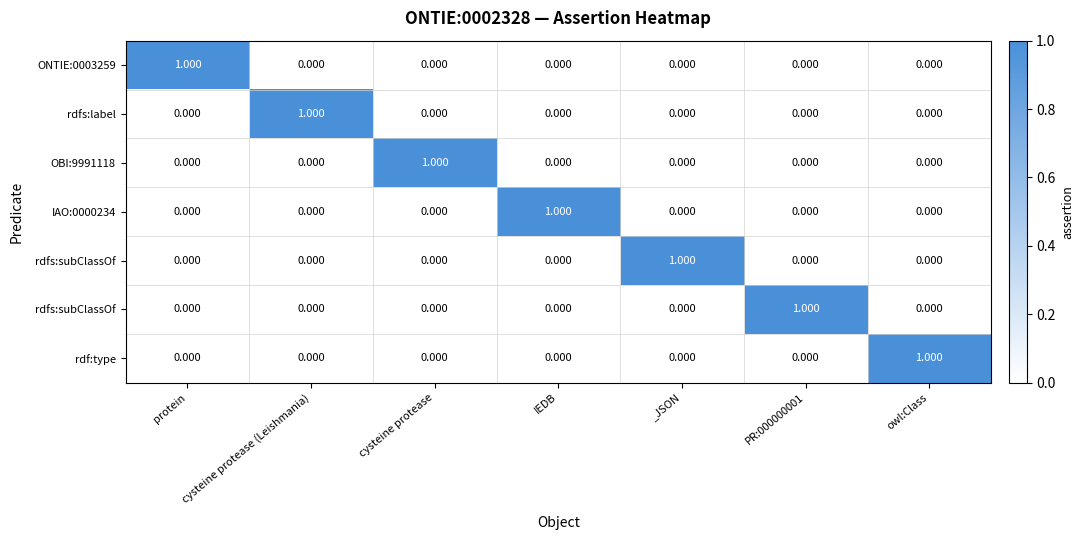

Which label corresponds to the largest value in the chart?

protein